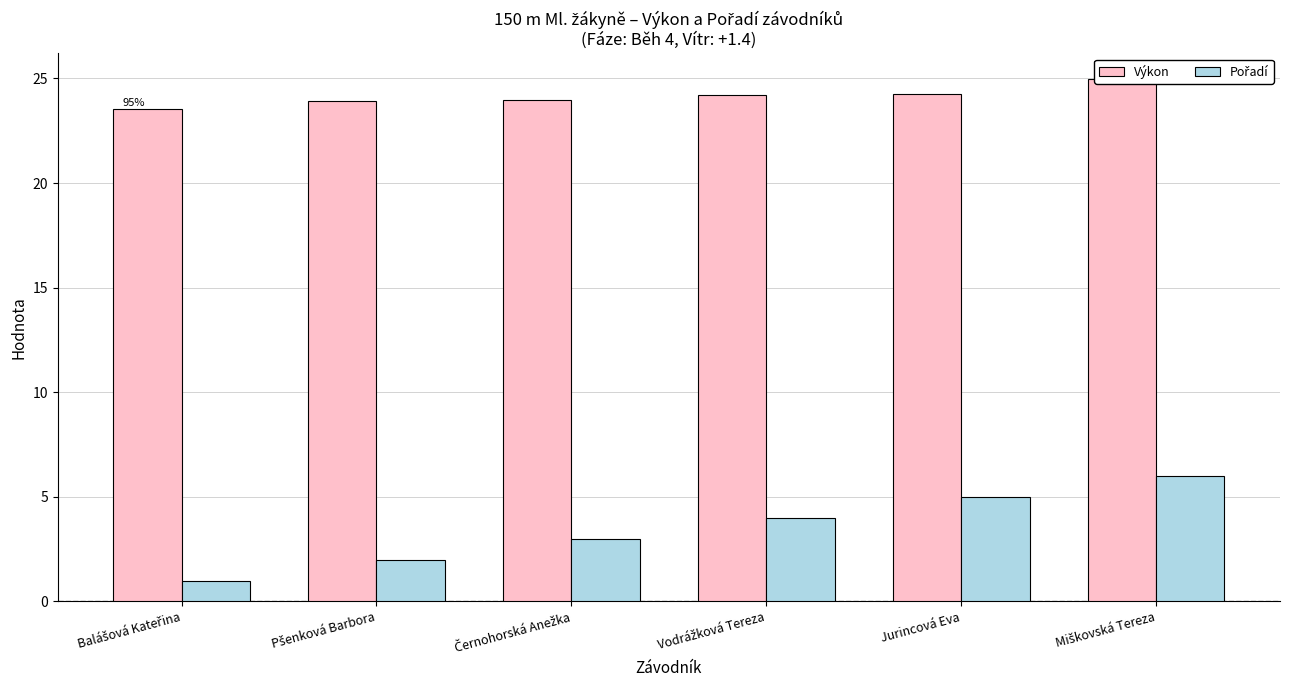

Which has a higher value, Černohorská Anežka or Balášová Kateřina?

Černohorská Anežka